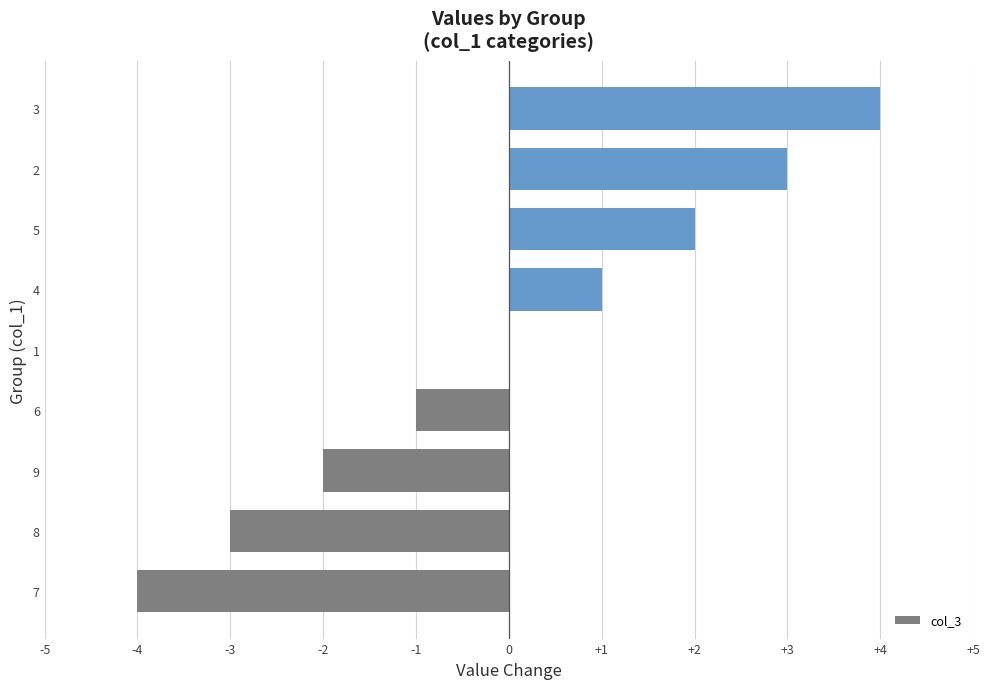

The value at 8 is -3. True or false?

True